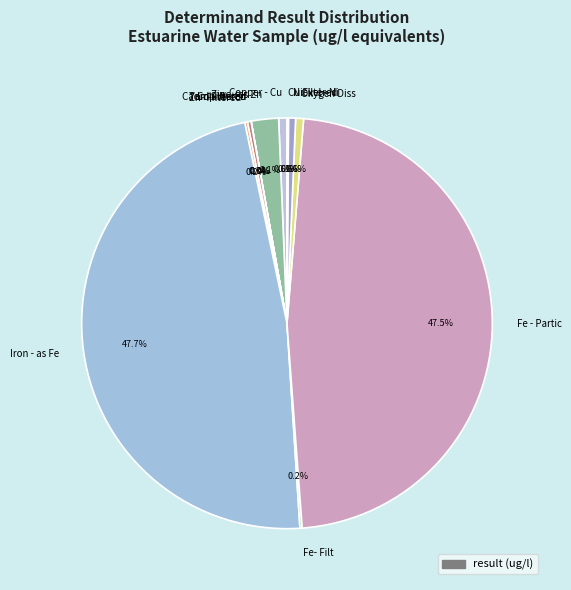

What percentage is NOT represented by Iron - as Fe?

52.3%